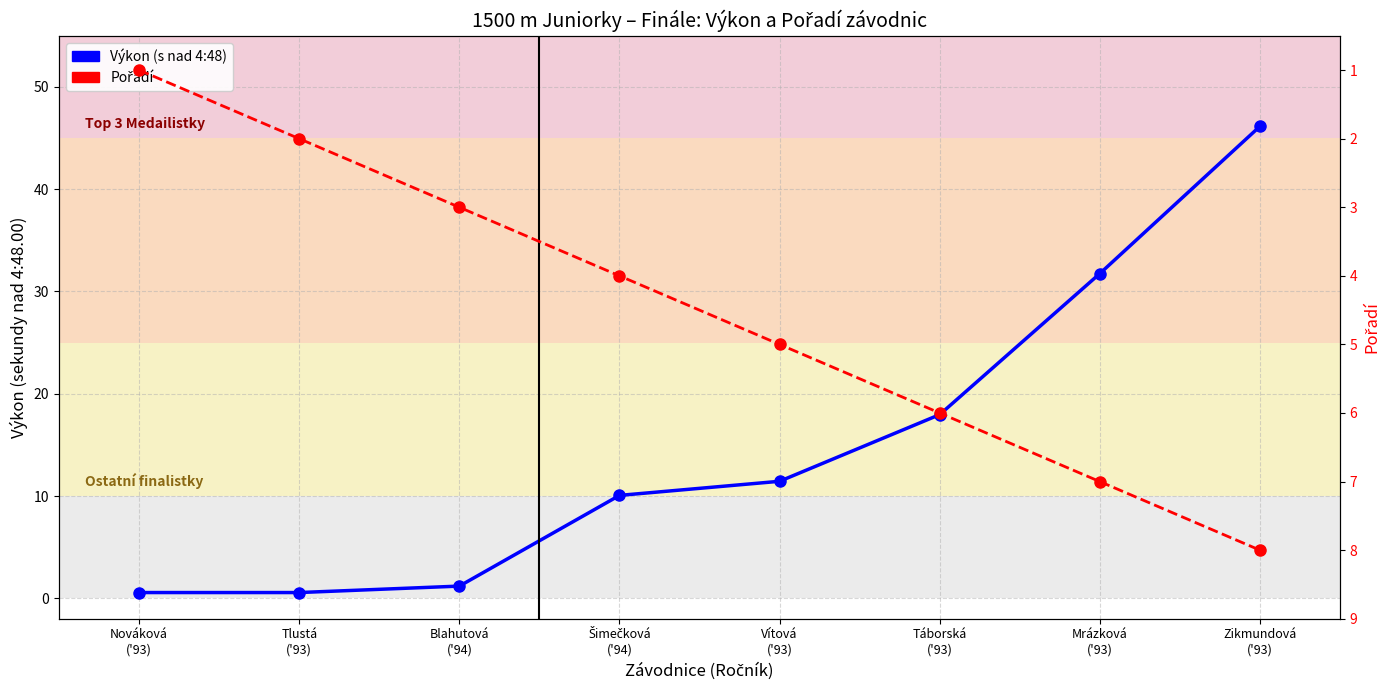

How many series are shown in this chart?

2